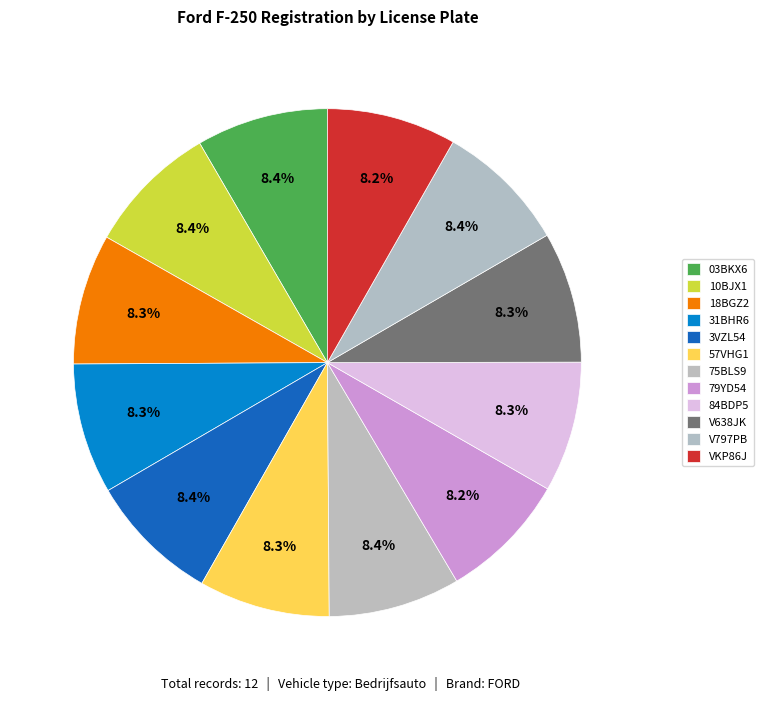

Rank the categories by value from lowest to highest.

79YD54, VKP86J, 18BGZ2, 84BDP5, 31BHR6, V638JK, 57VHG1, 3VZL54, 10BJX1, V797PB, 03BKX6, 75BLS9